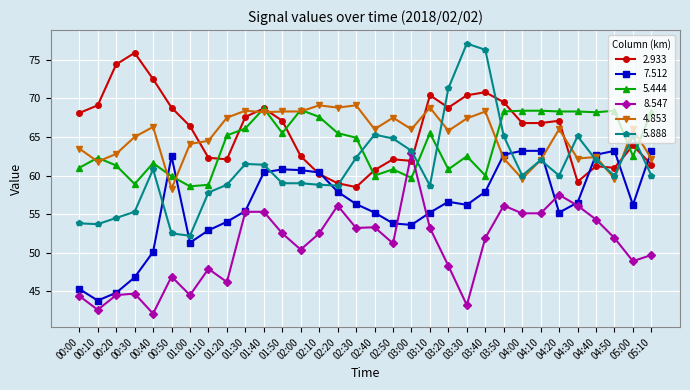

What is the total value across all series at 05:10?

364.7